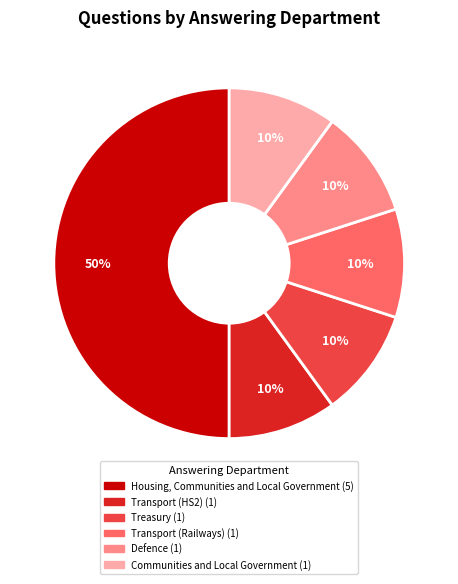

Is it true that Transport (HS2) is 1% of the pie?

False